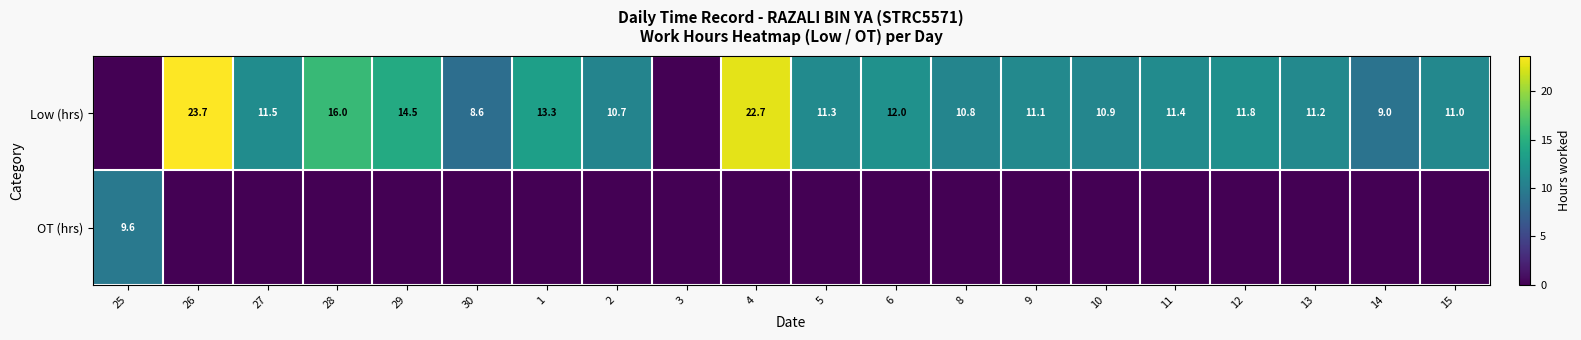

Is it true that Low (hrs) equals 25.3 at 29?

False